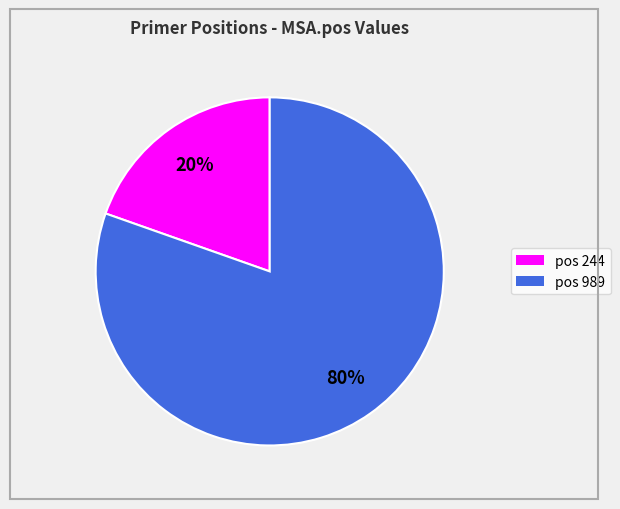

Does any single category account for the majority?

Yes